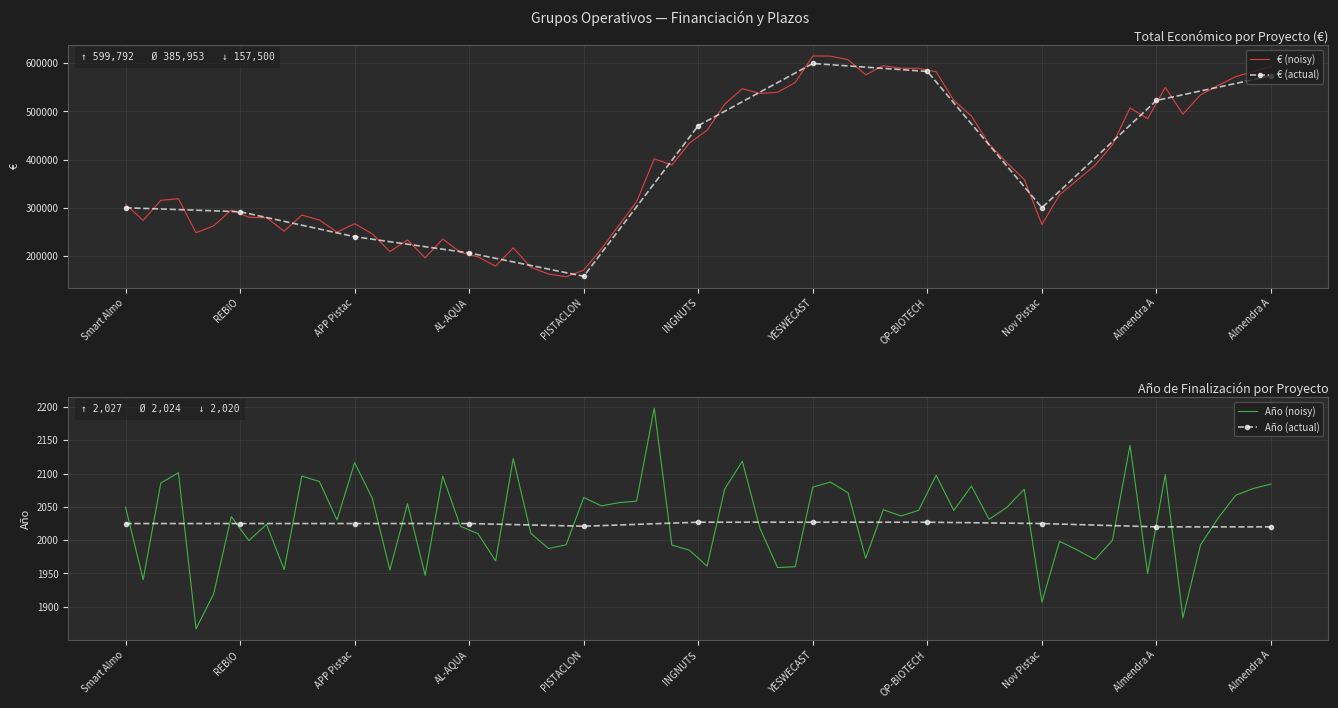

Reading right to left, list all the values displayed in this chart.

Total económico: 574000	523022	300000	583223	599792	470675	157500	206008	239744	291637	299880
Año de finalización: 2020	2020	2025	2027	2027	2027	2021	2025	2025	2025	2025